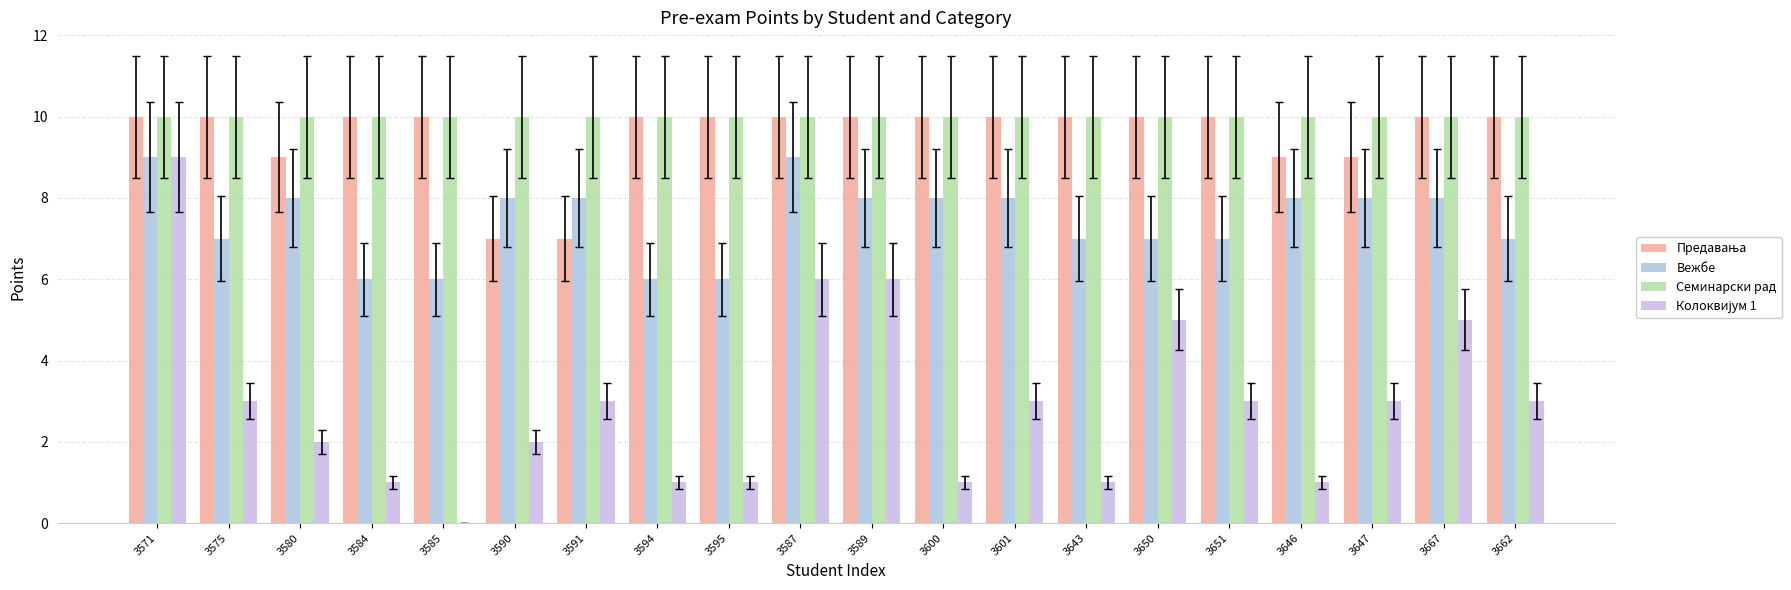

What is the sum of the Вежбе values at 3587 and 3580?

17